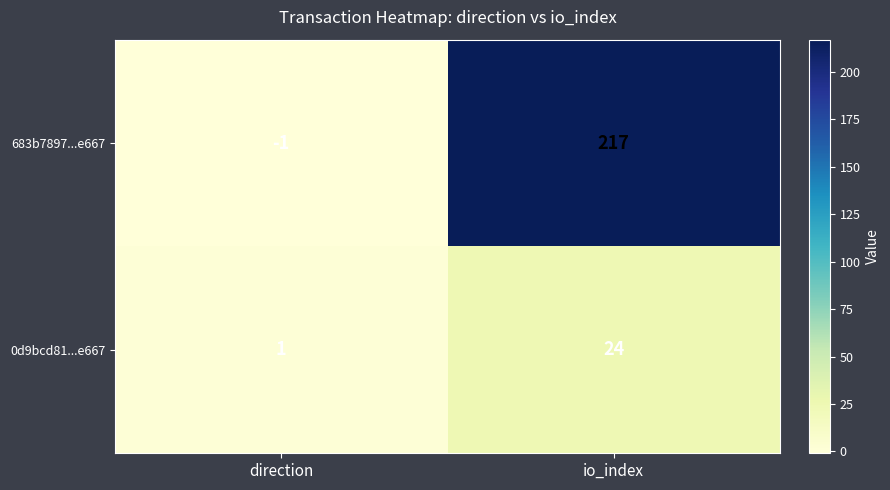

What is the sum of all 683b7897...e667 values?

216